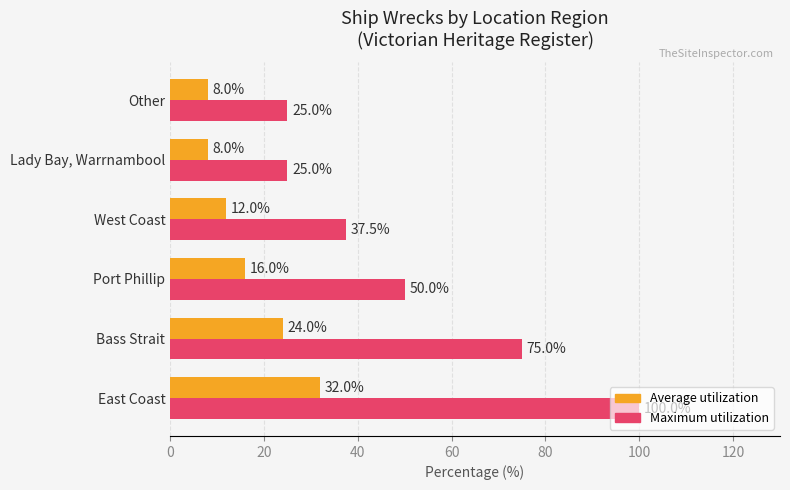

Which series has the largest range (max minus min)?

Maximum utilization